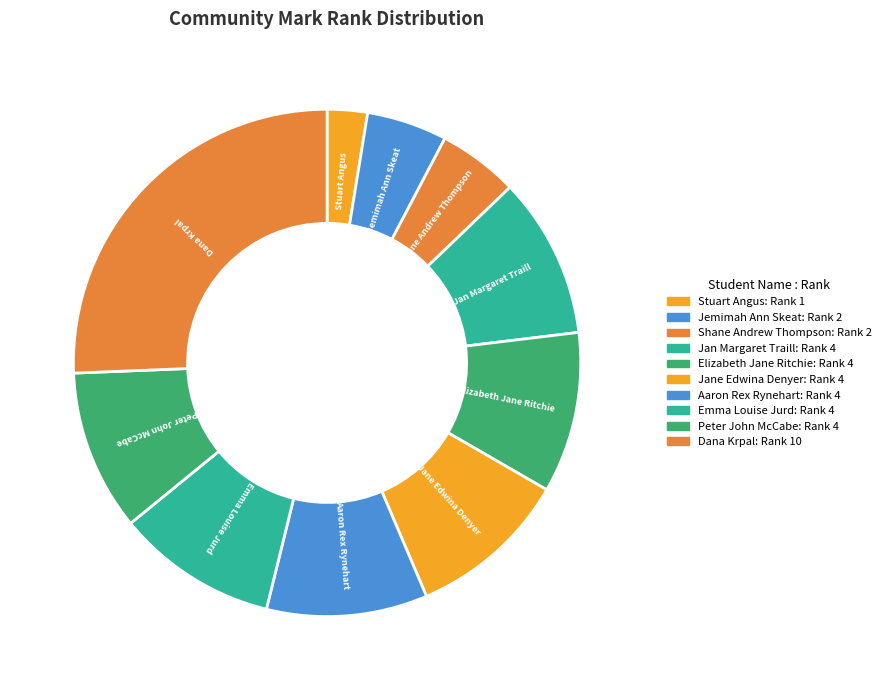

How many slices are in this pie chart?

10